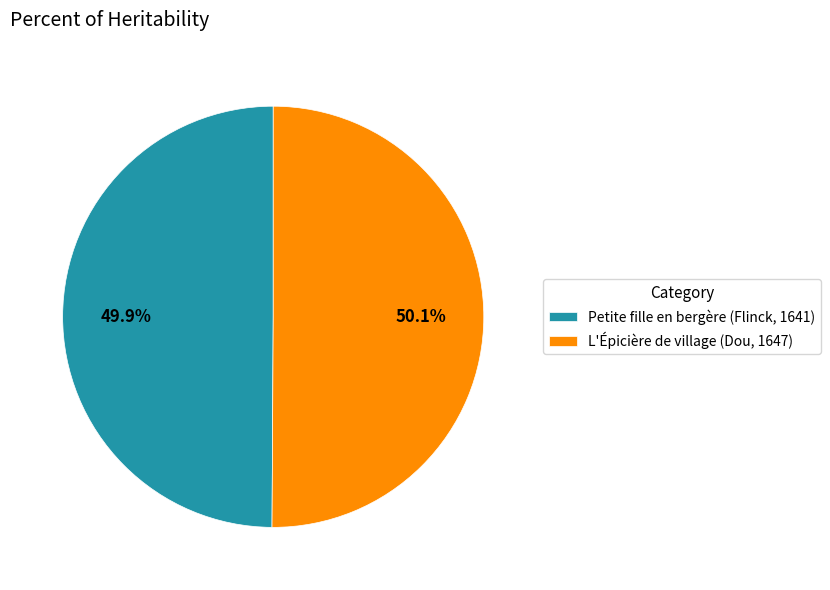

To the nearest percent, what portion does L'Épicière de village (Dou, 1647) represent?

50%